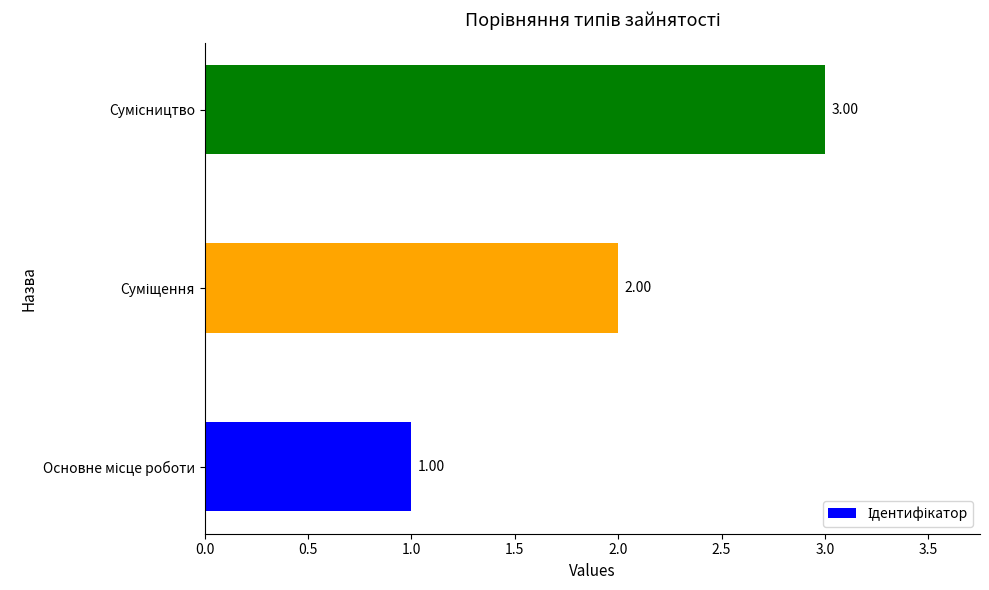

What is the sum of all values?

6